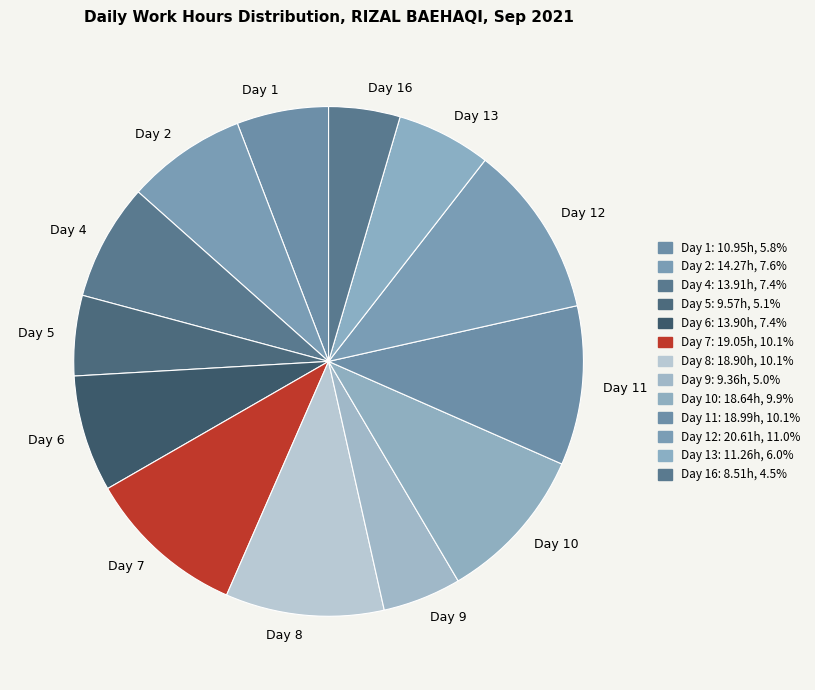

The Day 11 slice represents 10% of the pie. True or false?

True